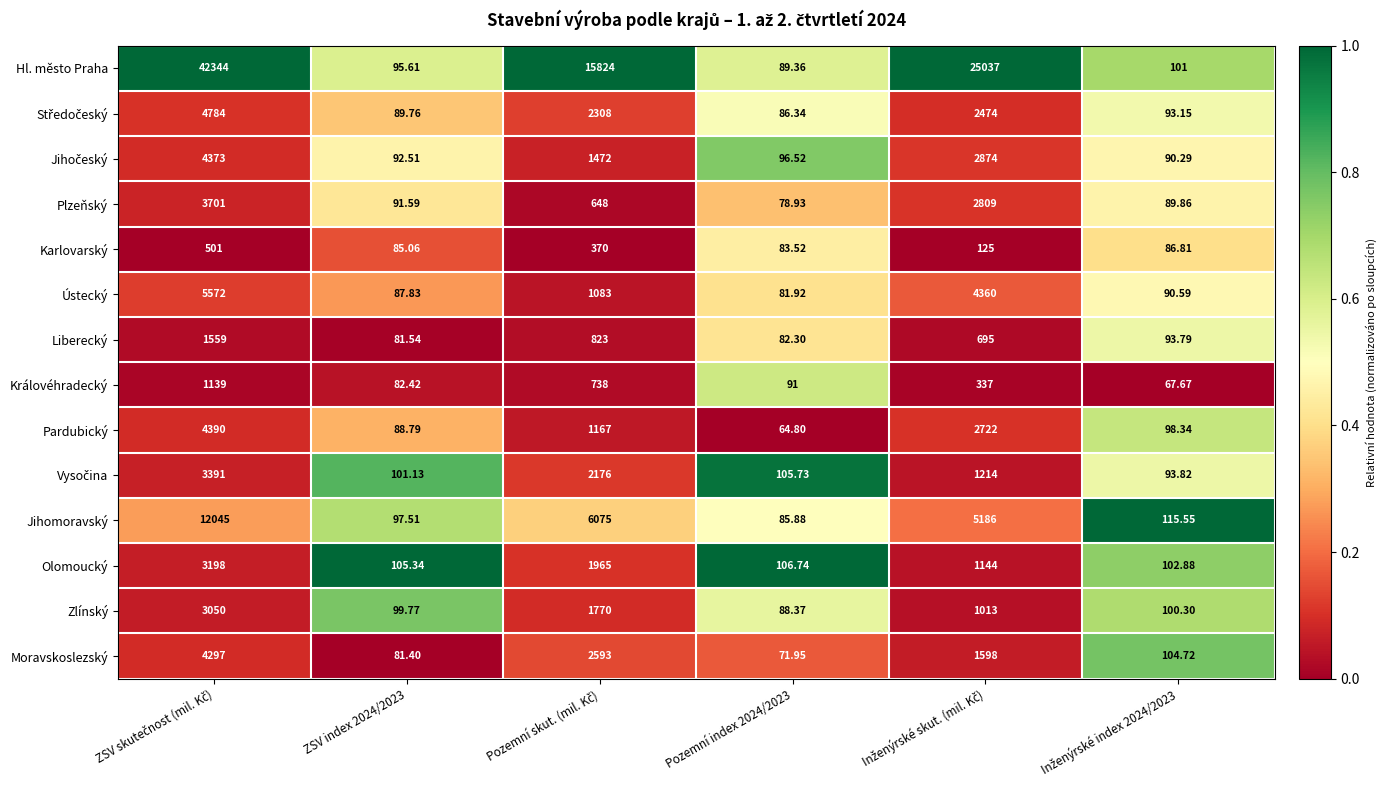

Which series has the largest range (max minus min)?

Hl. město Praha